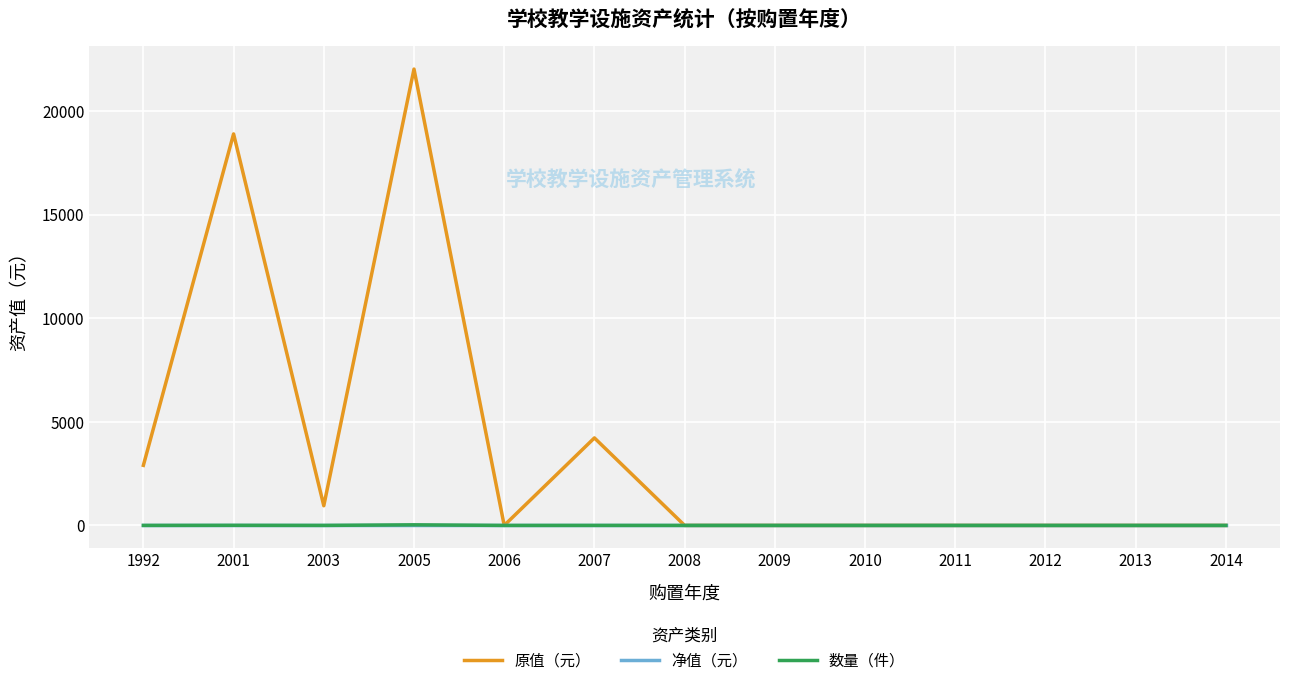

The 净值（元） series shows 0 at 1992. True or false?

True